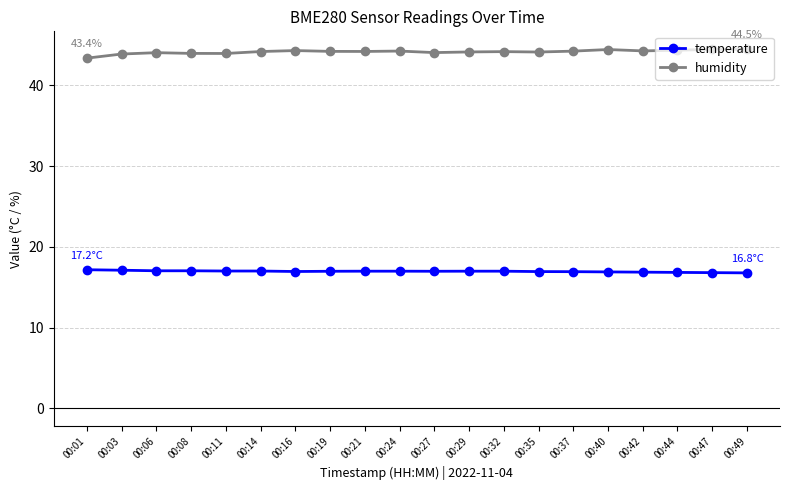

Is it true that temperature equals 16.9 at 00:37?

True